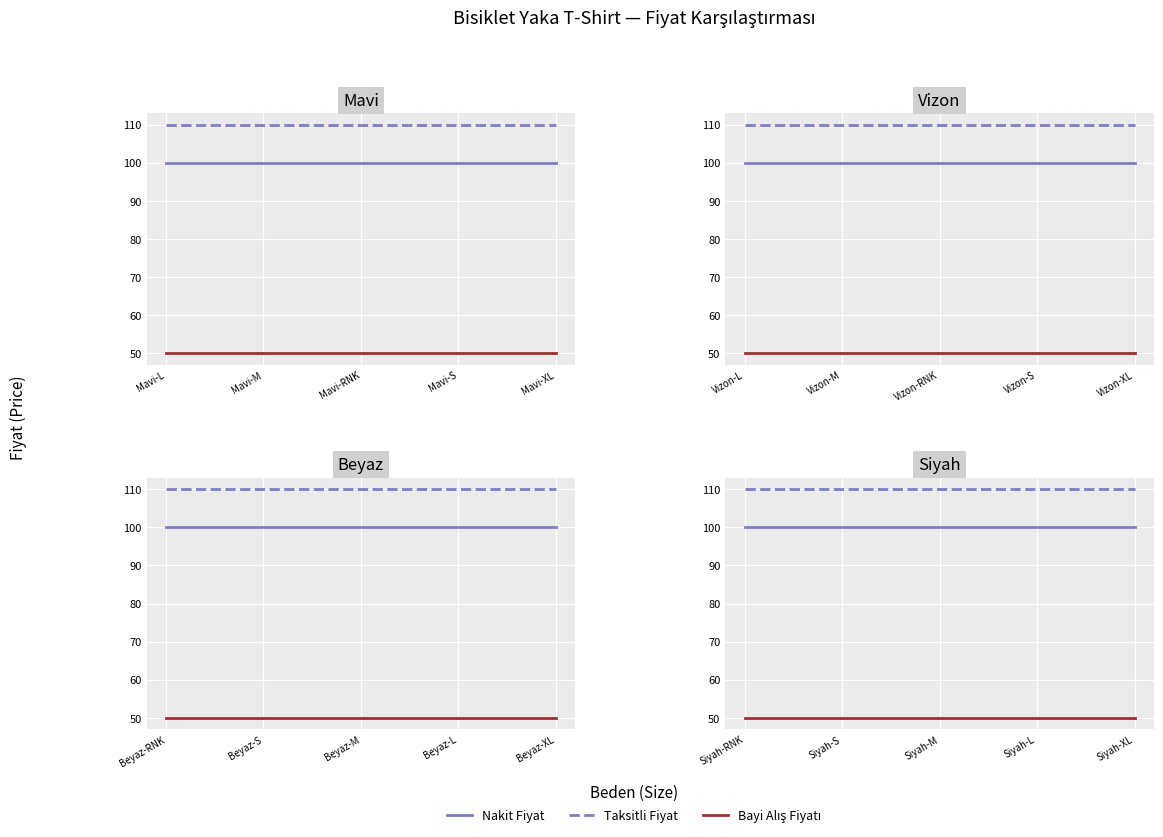

What is the total value across all series at Siyah-S?

260.0